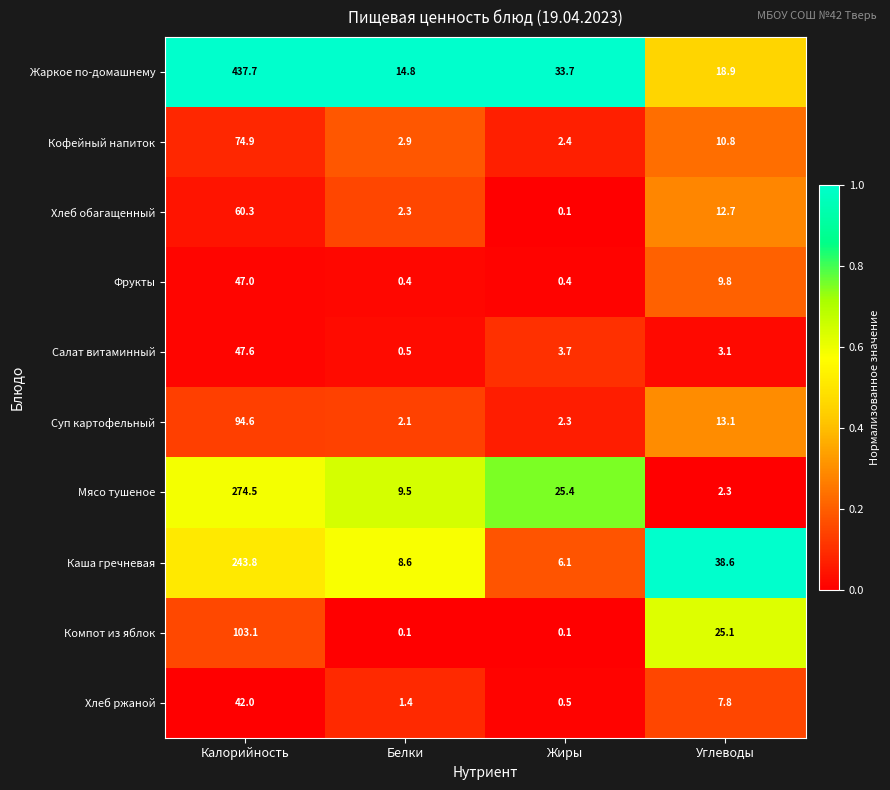

The Фрукты series shows 0.4 at Белки. True or false?

True